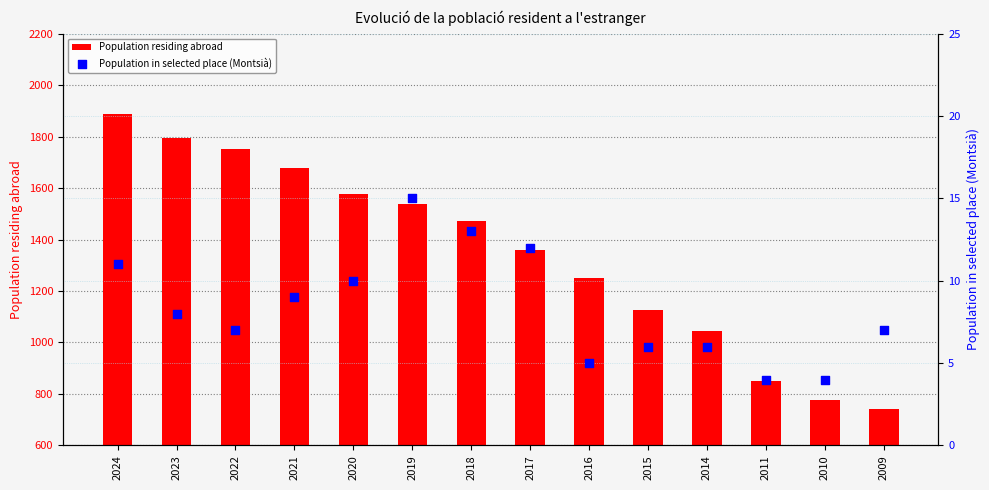

At which category is the sum across all series the highest?

2024